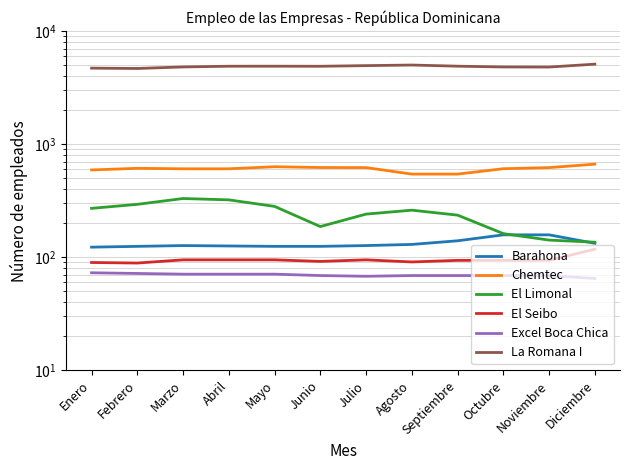

Is the value of El Seibo at Octubre greater than the value of Barahona at Enero?

No